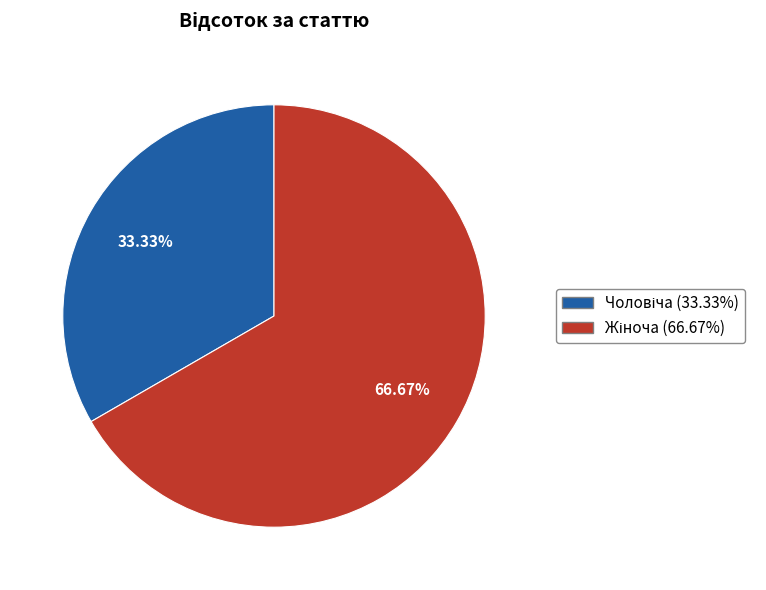

To the nearest percent, what is the average slice percentage?

50%